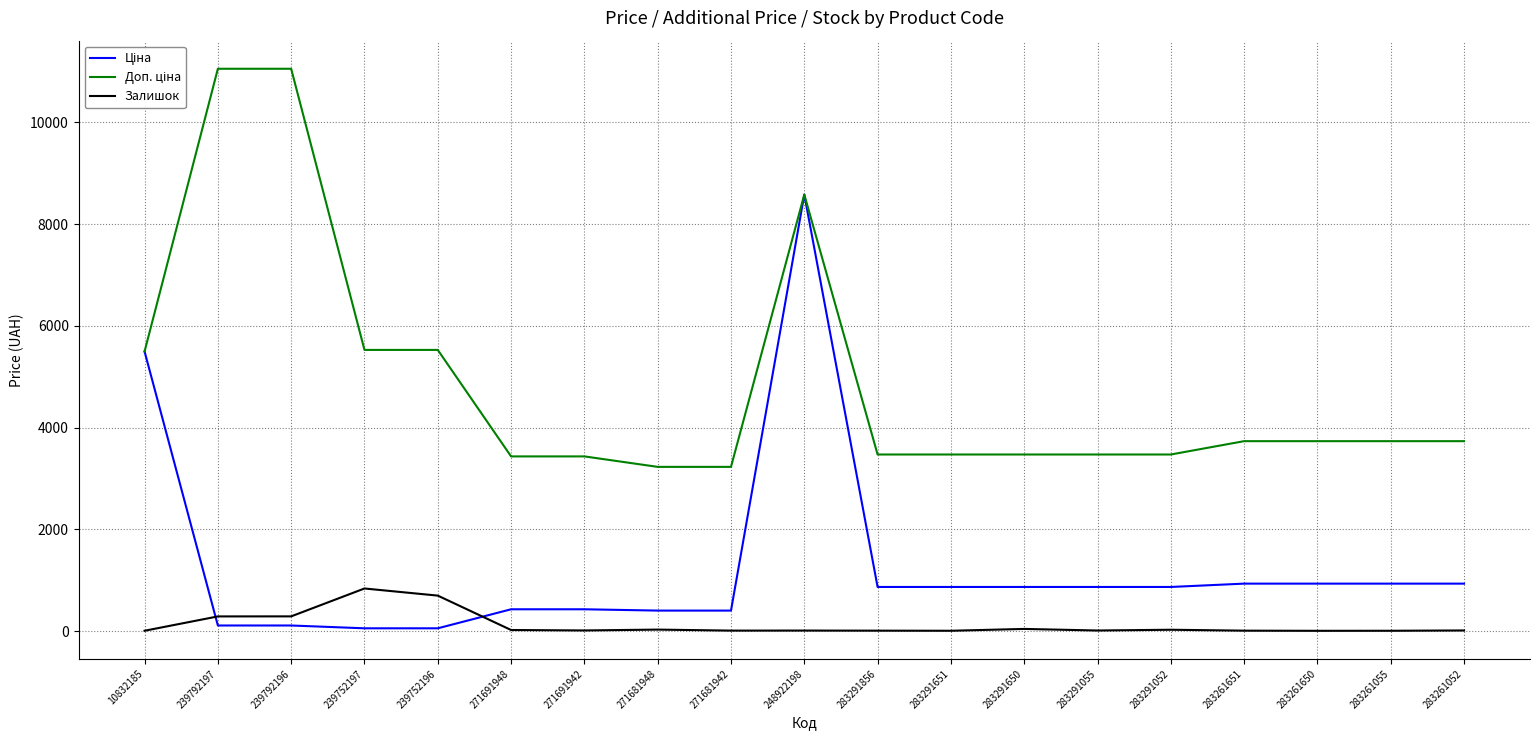

At which category is the sum across all series the highest?

248922198